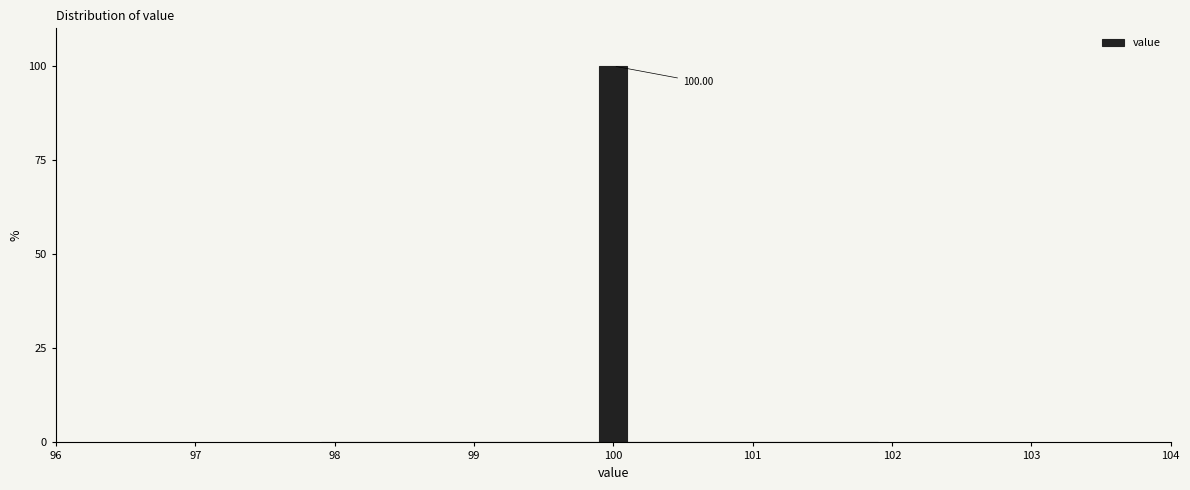

Read against the x-axis, roughly where is the centre of the tallest bar?

100.0